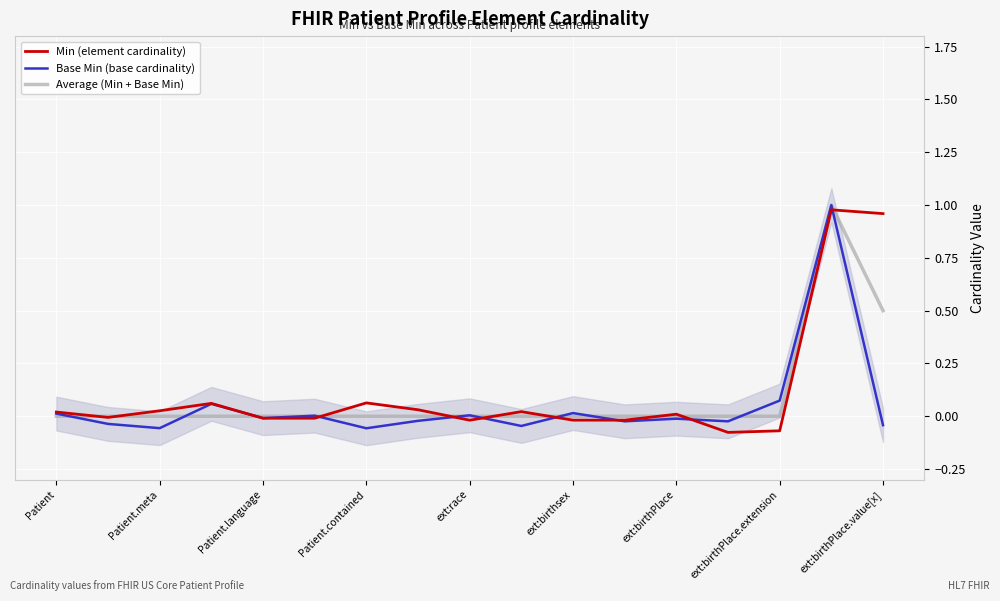

What is the greatest value displayed?

1.0